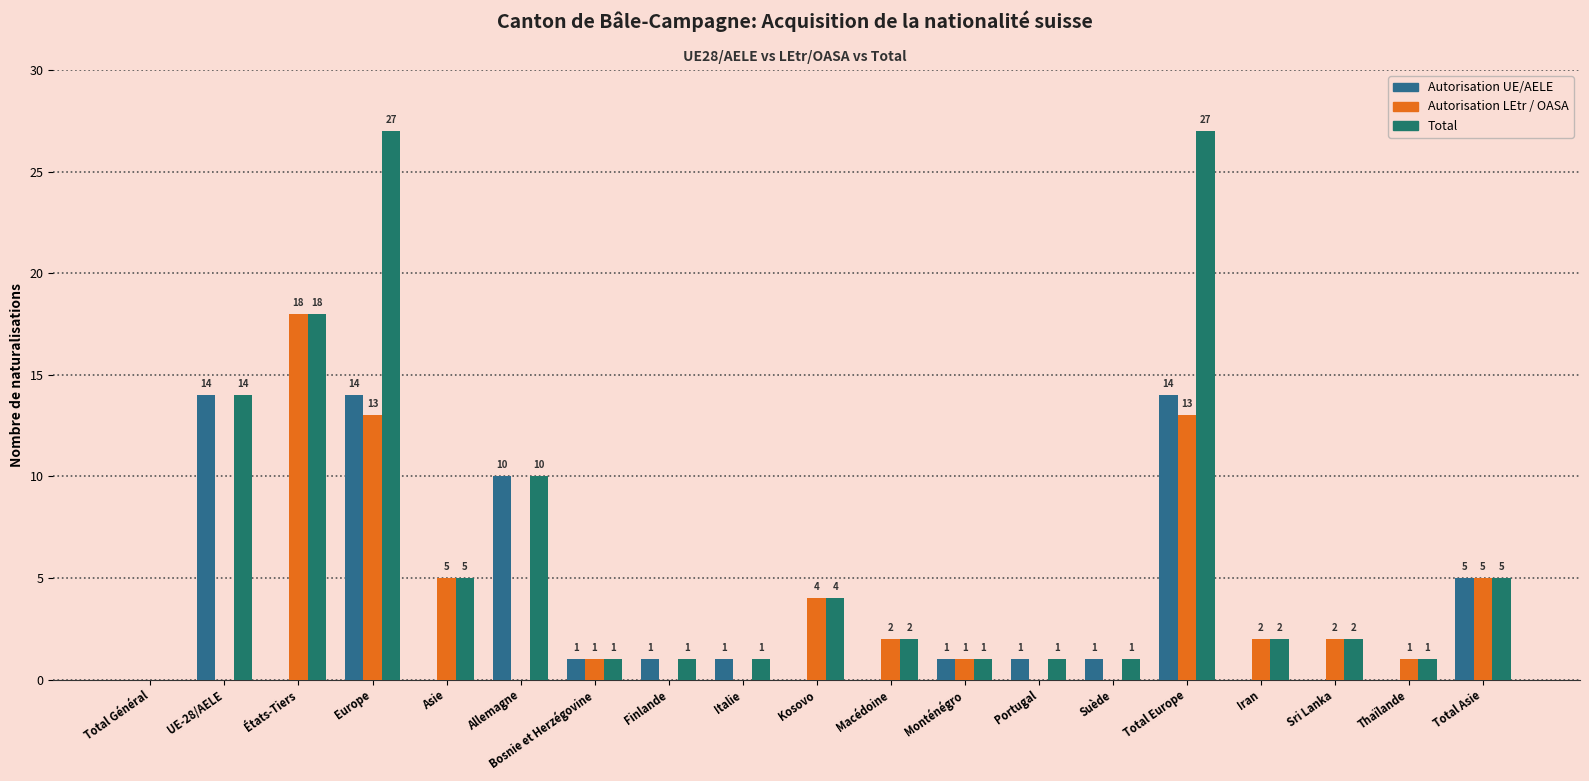

Are the bars grouped side by side (vs. stacked)?

Yes